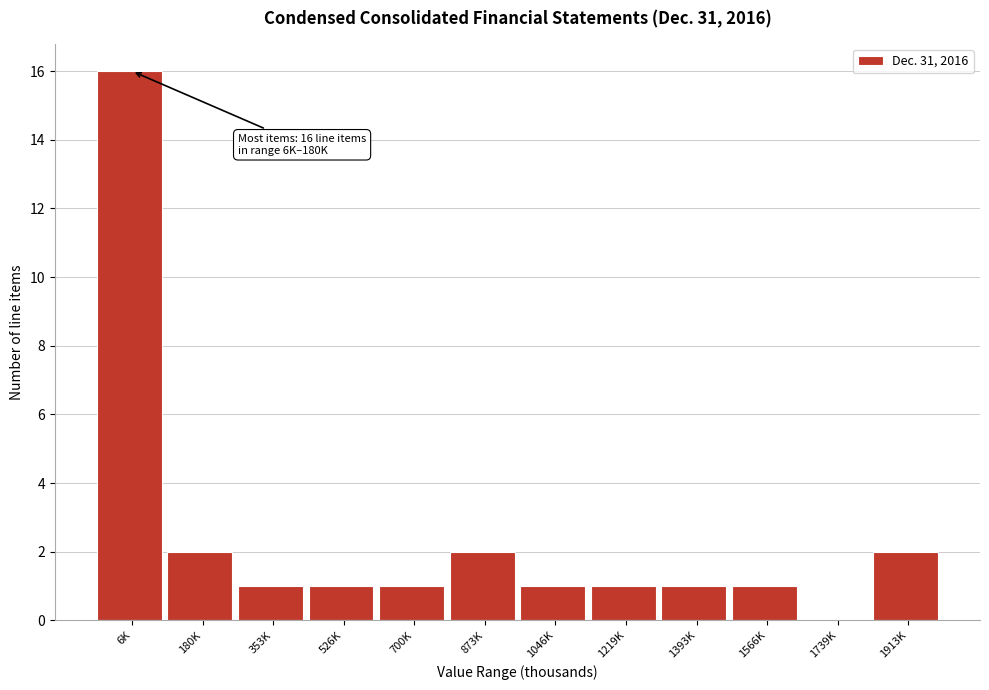

Reading left to right, list all the values displayed in this chart.

6K=16	180K=2	353K=1	526K=1	700K=1	873K=2	1046K=1	1219K=1	1393K=1	1566K=1	1739K=0	1913K=2